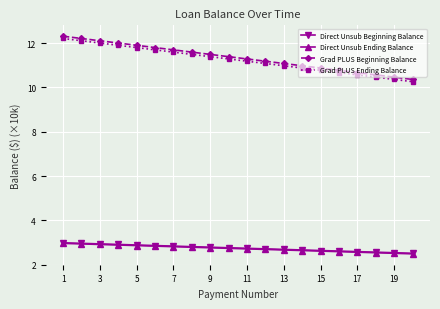

What is the lowest value of the Grad PLUS Beginning Balance series?

10.4